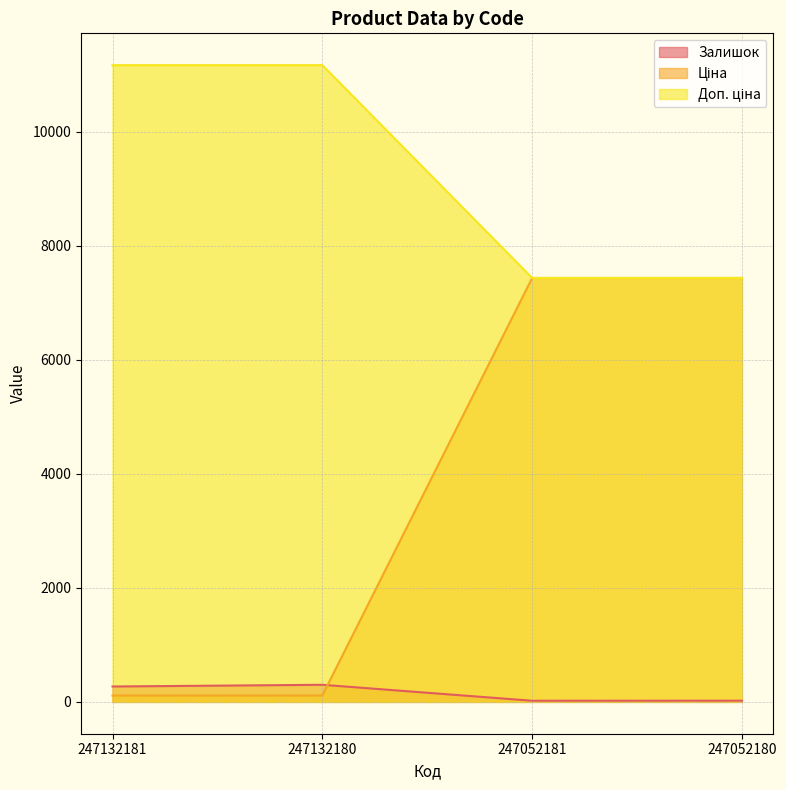

Does the chart display data point markers on the line(s)?

No